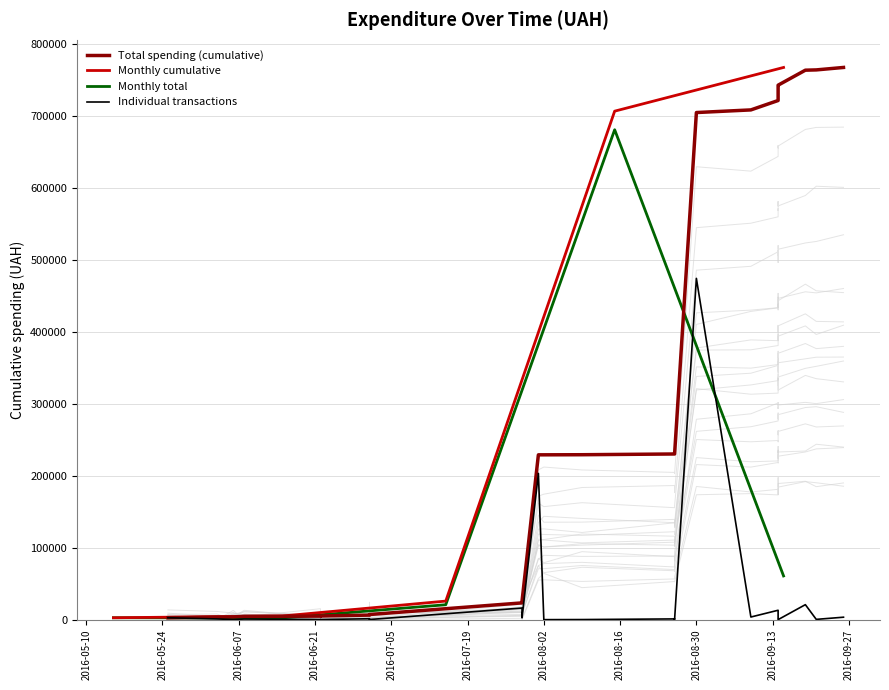

What is the highest value of the Monthly total series?

680810.8